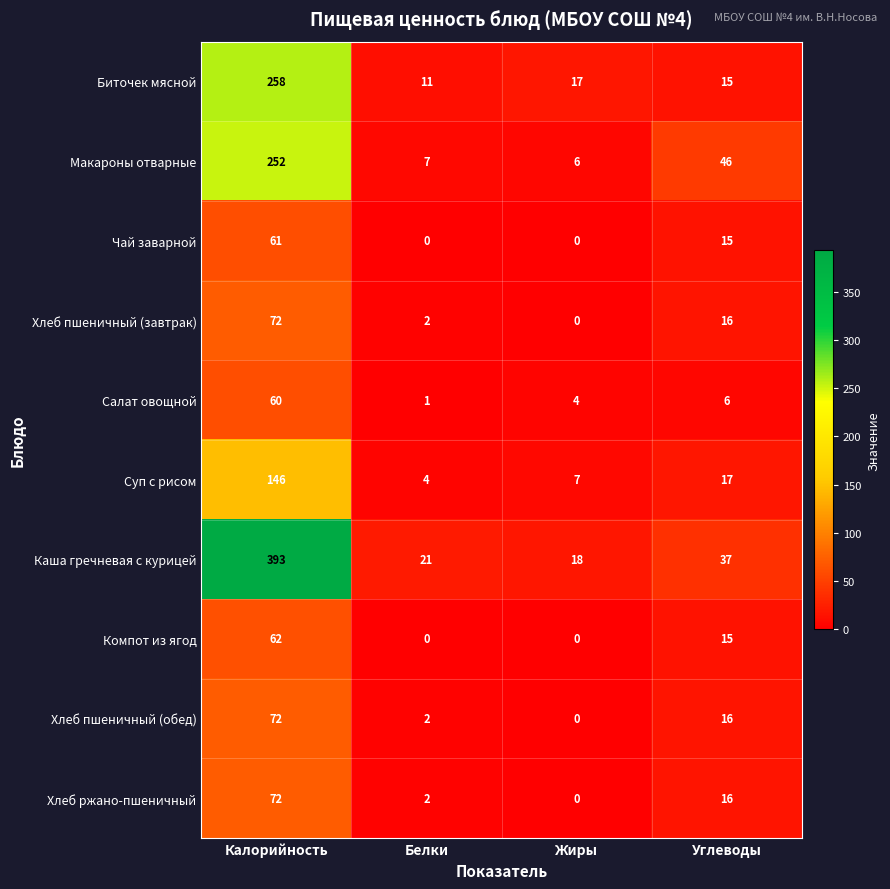

Which series has the largest total across all categories?

Каша гречневая с курицей